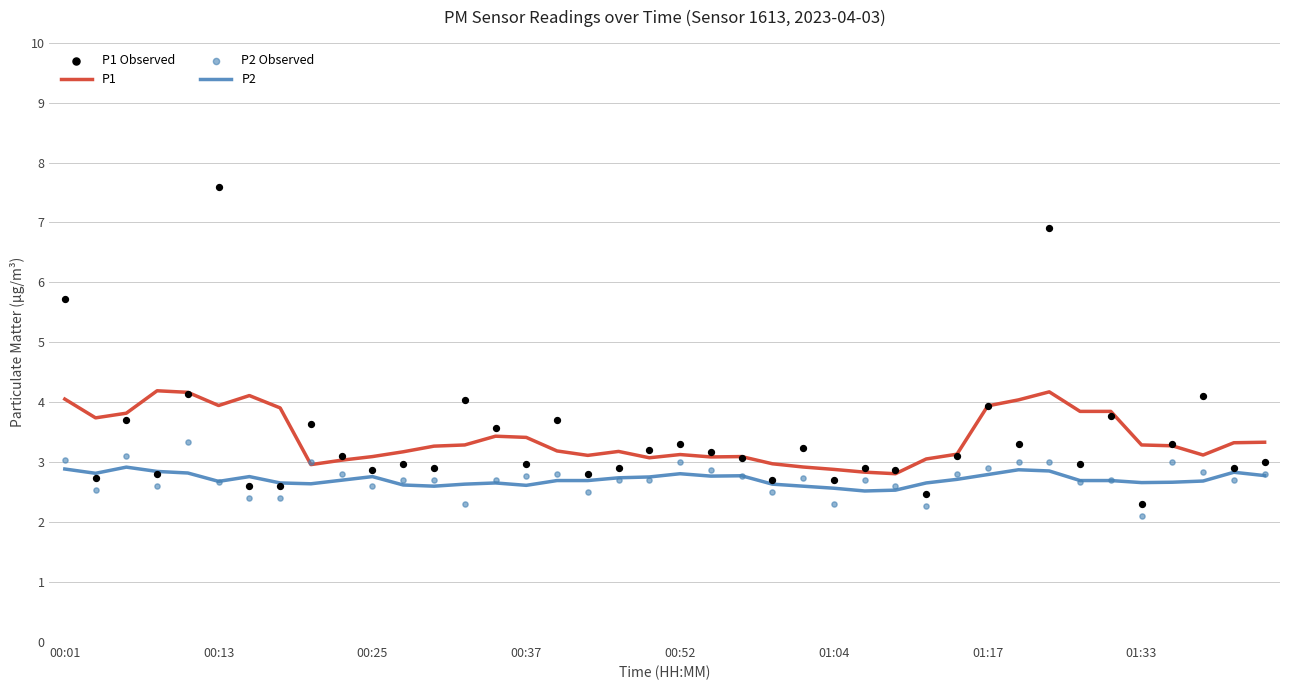

What are all the series names shown in the legend?

P1, P2, P1 Observed, P2 Observed